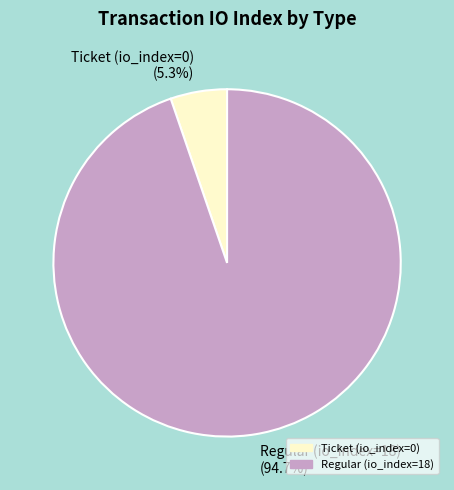

To the nearest percent, what is the average slice percentage?

50%